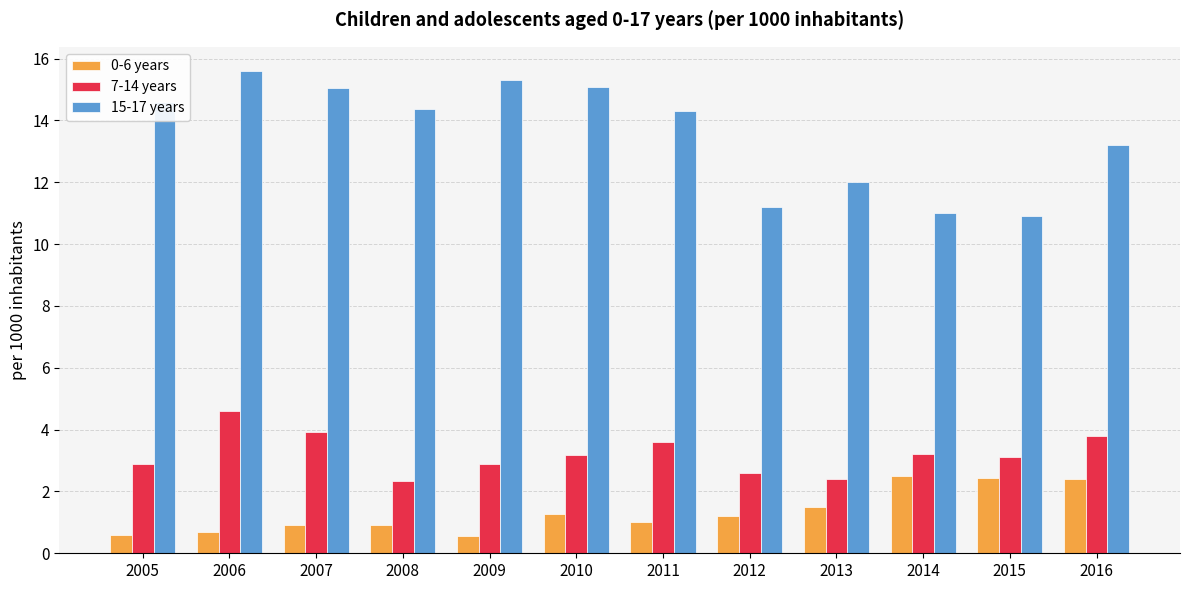

What is the smallest value displayed?

0.6